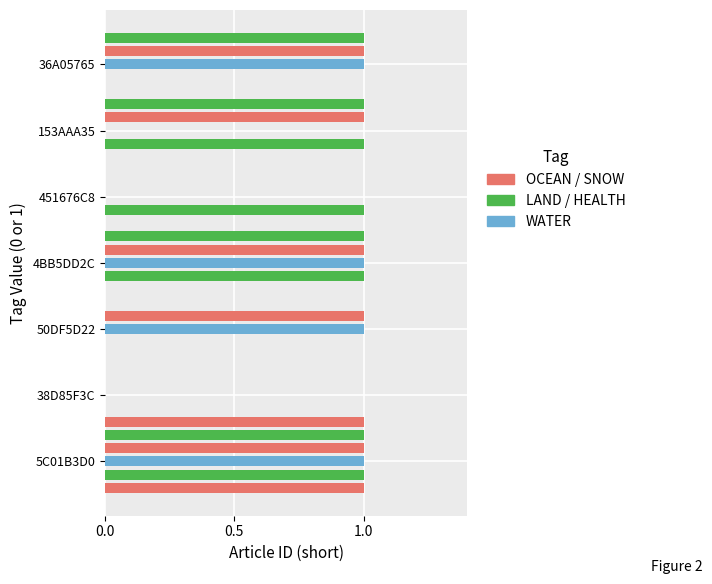

Count the number of categories in the chart.

7